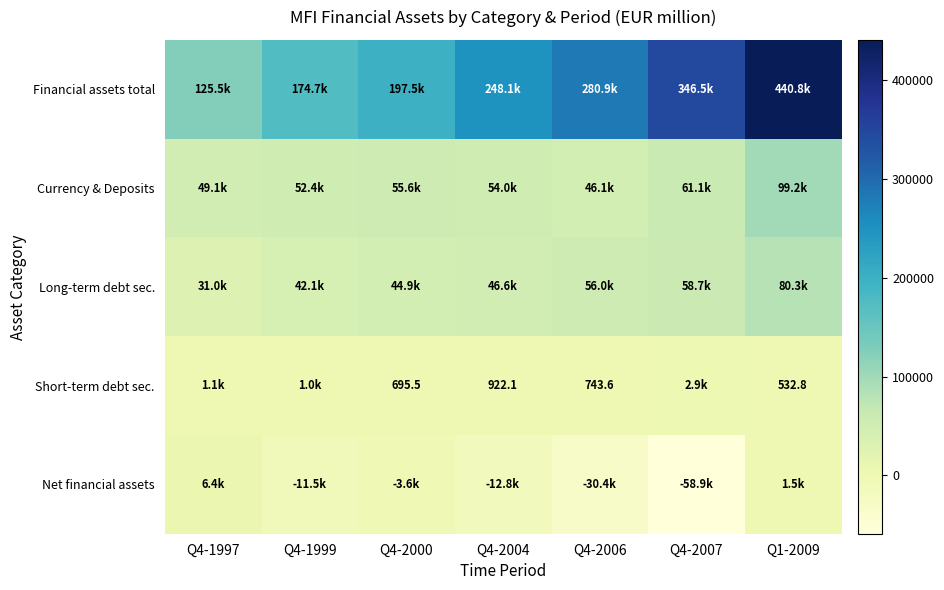

Between Q4-2006 and Q4-1997, which is larger?

Q4-2006